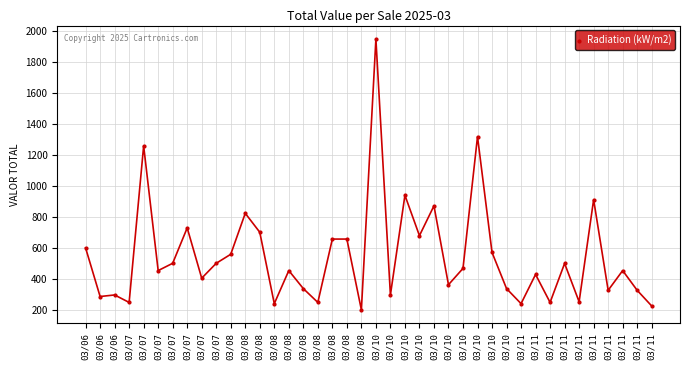

Is this an area chart (filled region under the line)?

No